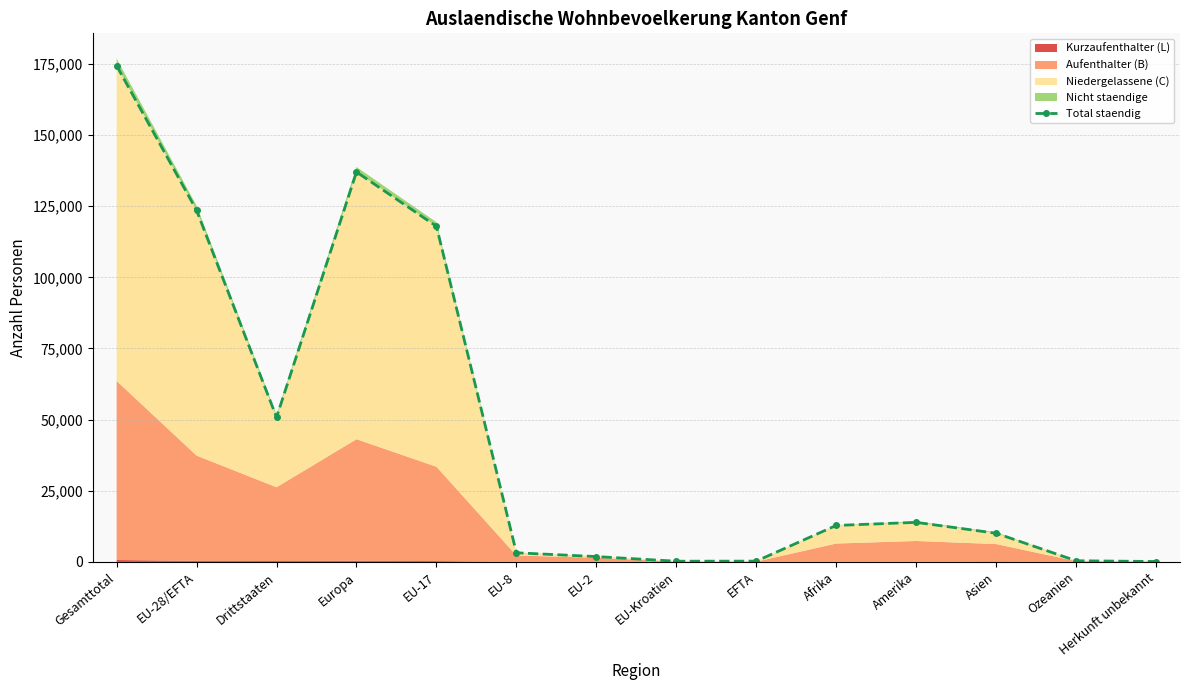

What is the difference between the values at Afrika and Amerika?

1085